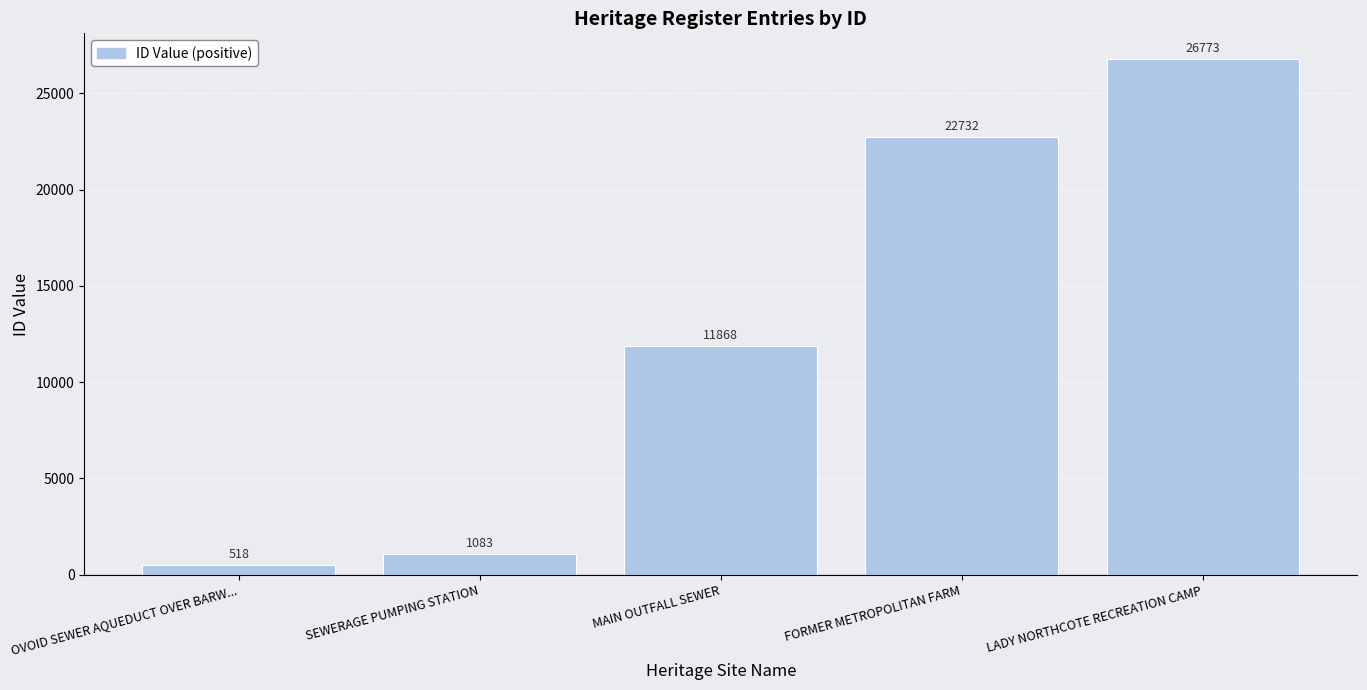

What is the label of the 1st bar from the right?

LADY NORTHCOTE RECREATION CAMP